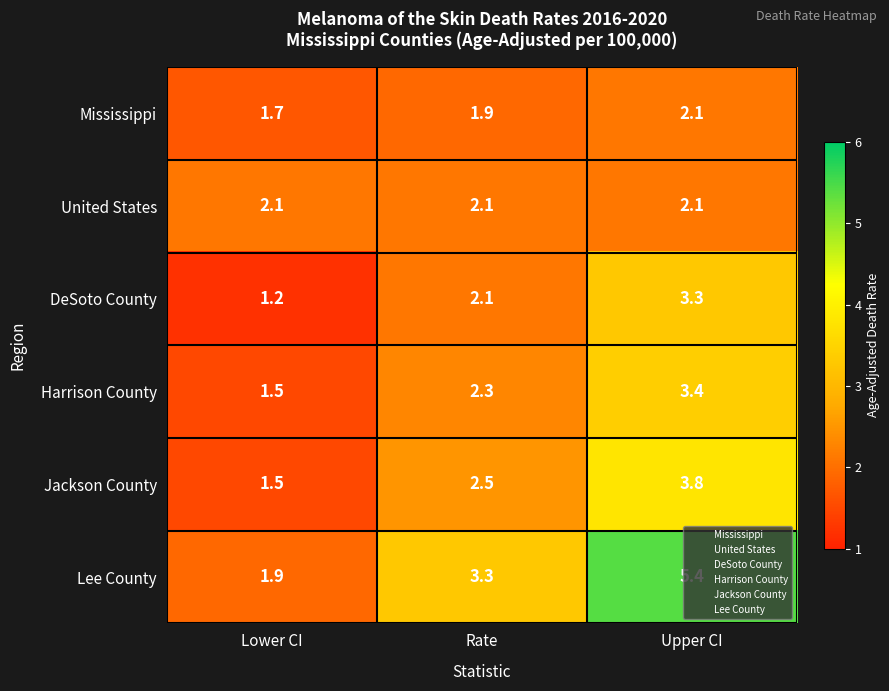

List the labels in order of Harrison County value, largest first.

Upper CI, Rate, Lower CI